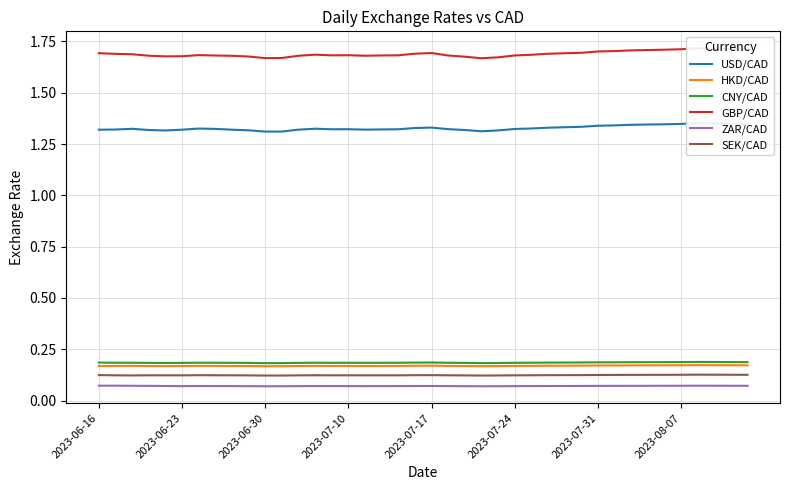

Reading left to right, what are all the values shown in this chart?

USD/CAD: 1.3	1.3	1.3	1.3	1.3	1.3	1.3	1.3	1.3	1.3	1.3	1.3	1.3	1.3	1.3	1.3	1.3	1.3	1.3	1.3	1.3	1.3	1.3	1.3	1.3	1.3	1.3	1.3	1.3	1.3	1.3	1.3	1.3	1.3	1.3	1.3	1.4	1.4	1.3	1.3
HKD/CAD: 0.2	0.2	0.2	0.2	0.2	0.2	0.2	0.2	0.2	0.2	0.2	0.2	0.2	0.2	0.2	0.2	0.2	0.2	0.2	0.2	0.2	0.2	0.2	0.2	0.2	0.2	0.2	0.2	0.2	0.2	0.2	0.2	0.2	0.2	0.2	0.2	0.2	0.2	0.2	0.2
CNY/CAD: 0.2	0.2	0.2	0.2	0.2	0.2	0.2	0.2	0.2	0.2	0.2	0.2	0.2	0.2	0.2	0.2	0.2	0.2	0.2	0.2	0.2	0.2	0.2	0.2	0.2	0.2	0.2	0.2	0.2	0.2	0.2	0.2	0.2	0.2	0.2	0.2	0.2	0.2	0.2	0.2
GBP/CAD: 1.7	1.7	1.7	1.7	1.7	1.7	1.7	1.7	1.7	1.7	1.7	1.7	1.7	1.7	1.7	1.7	1.7	1.7	1.7	1.7	1.7	1.7	1.7	1.7	1.7	1.7	1.7	1.7	1.7	1.7	1.7	1.7	1.7	1.7	1.7	1.7	1.7	1.7	1.7	1.7
ZAR/CAD: 0.1	0.1	0.1	0.1	0.1	0.1	0.1	0.1	0.1	0.1	0.1	0.1	0.1	0.1	0.1	0.1	0.1	0.1	0.1	0.1	0.1	0.1	0.1	0.1	0.1	0.1	0.1	0.1	0.1	0.1	0.1	0.1	0.1	0.1	0.1	0.1	0.1	0.1	0.1	0.1
SEK/CAD: 0.1	0.1	0.1	0.1	0.1	0.1	0.1	0.1	0.1	0.1	0.1	0.1	0.1	0.1	0.1	0.1	0.1	0.1	0.1	0.1	0.1	0.1	0.1	0.1	0.1	0.1	0.1	0.1	0.1	0.1	0.1	0.1	0.1	0.1	0.1	0.1	0.1	0.1	0.1	0.1